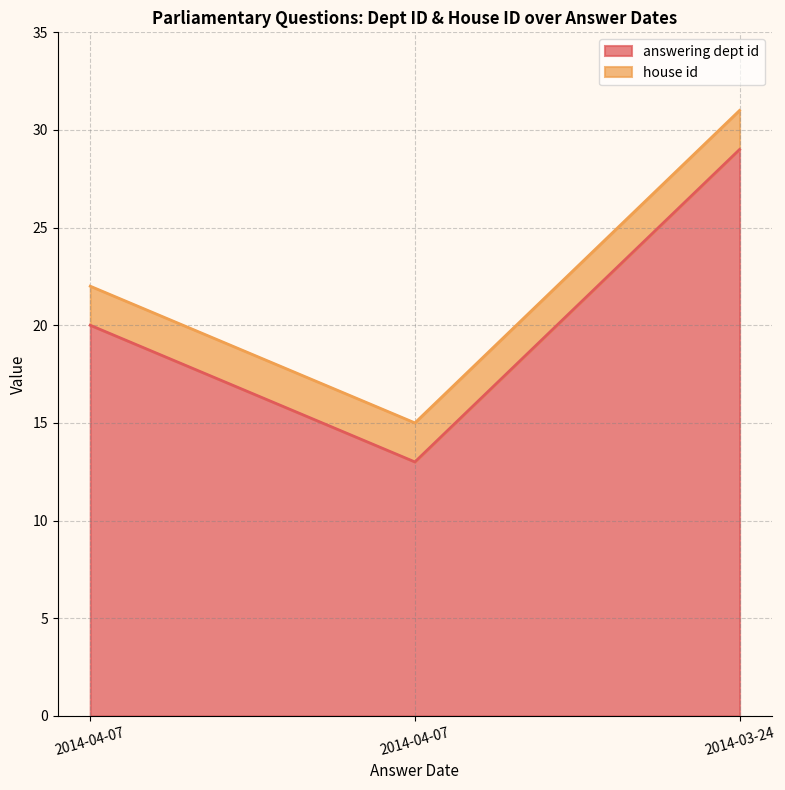

Which has a higher value, 2014-03-24 or 2014-04-07?

2014-03-24